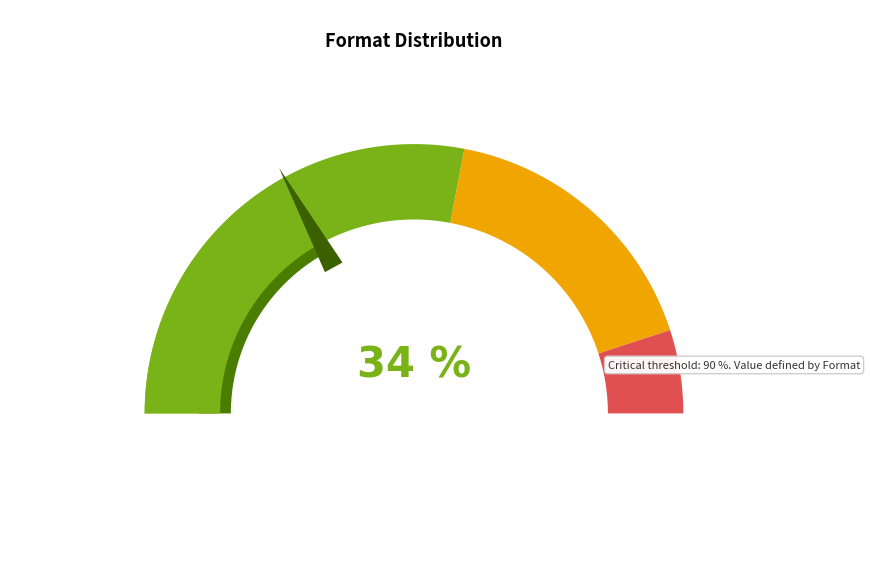

Is there a majority slice in this chart?

No